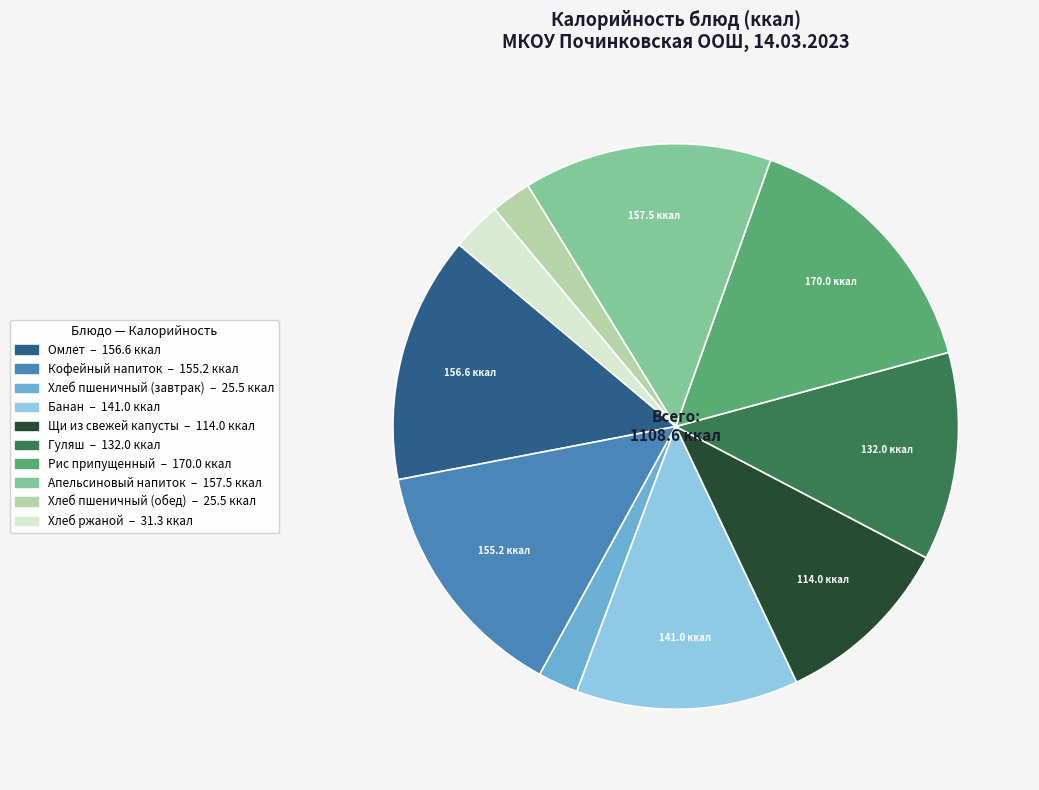

Which has a higher value, Хлеб пшеничный (завтрак) or Банан?

Банан